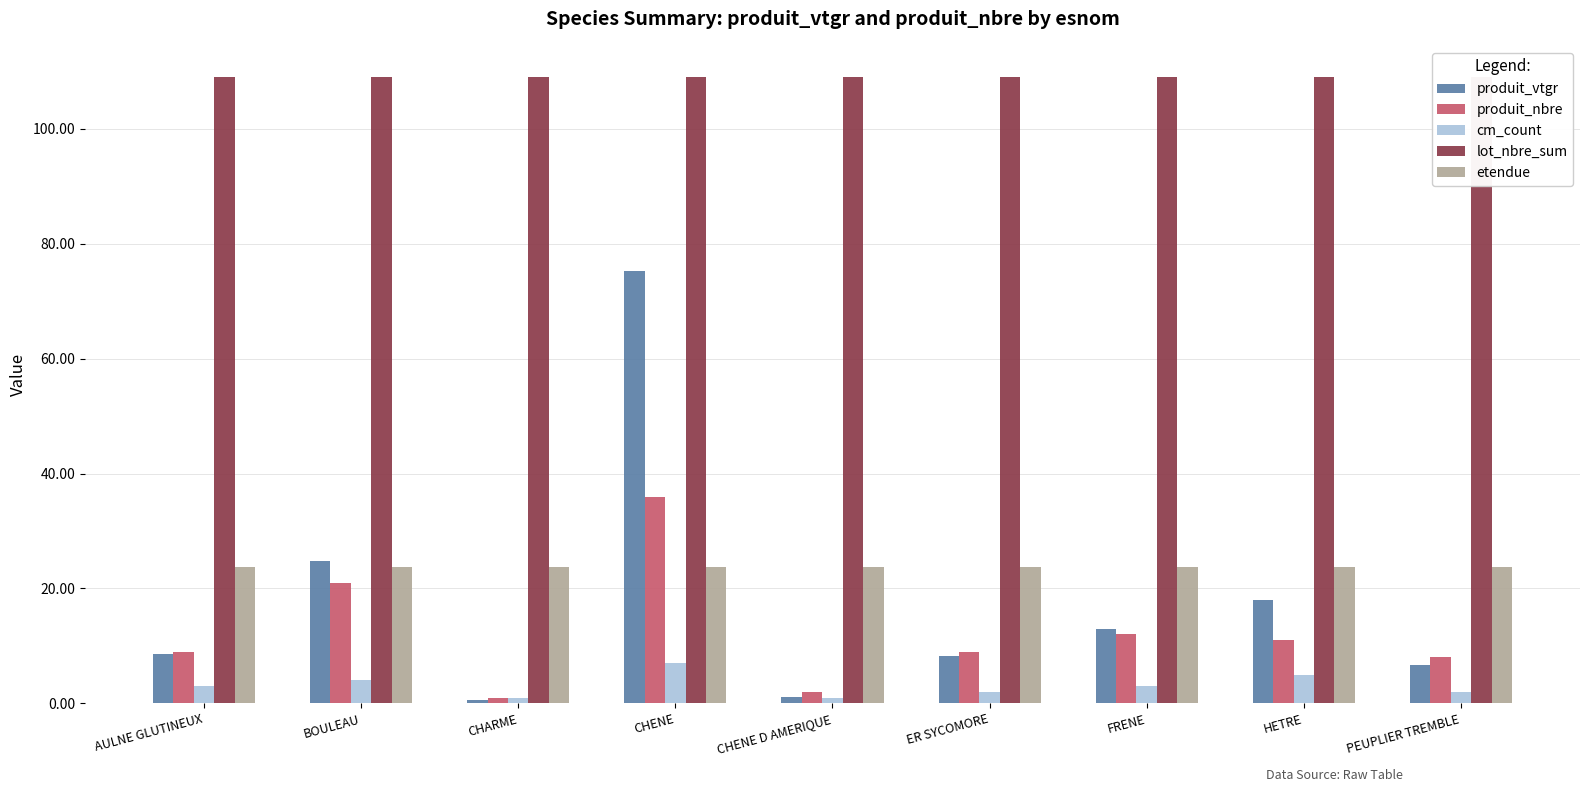

Which series has the largest total across all categories?

lot_nbre_sum